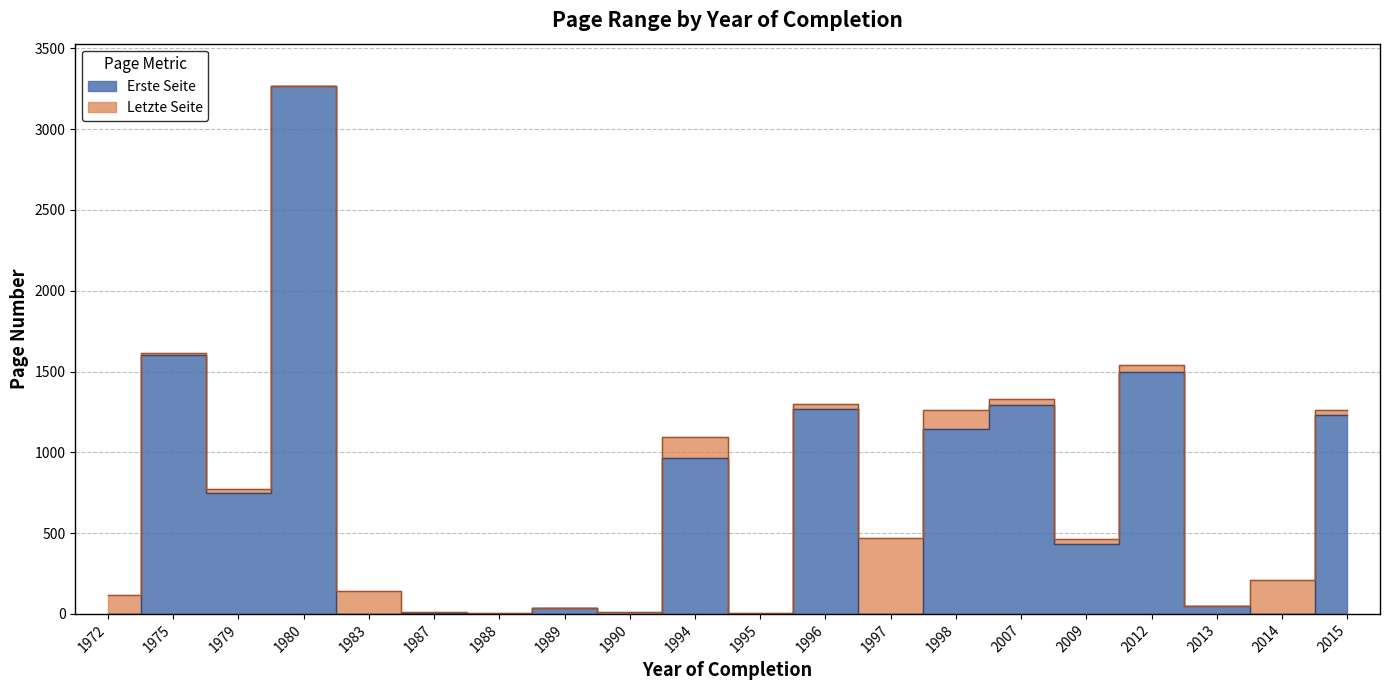

Where is Letzte Seite nearest to the value 1637?

1975